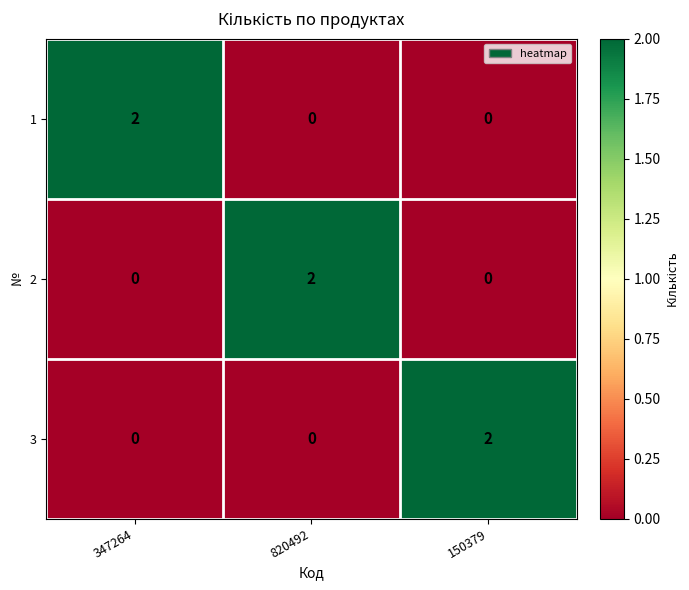

Reading left to right, transcribe all the data shown in this chart.

1: 347264=2	820492=0	150379=0
2: 347264=0	820492=2	150379=0
3: 347264=0	820492=0	150379=2